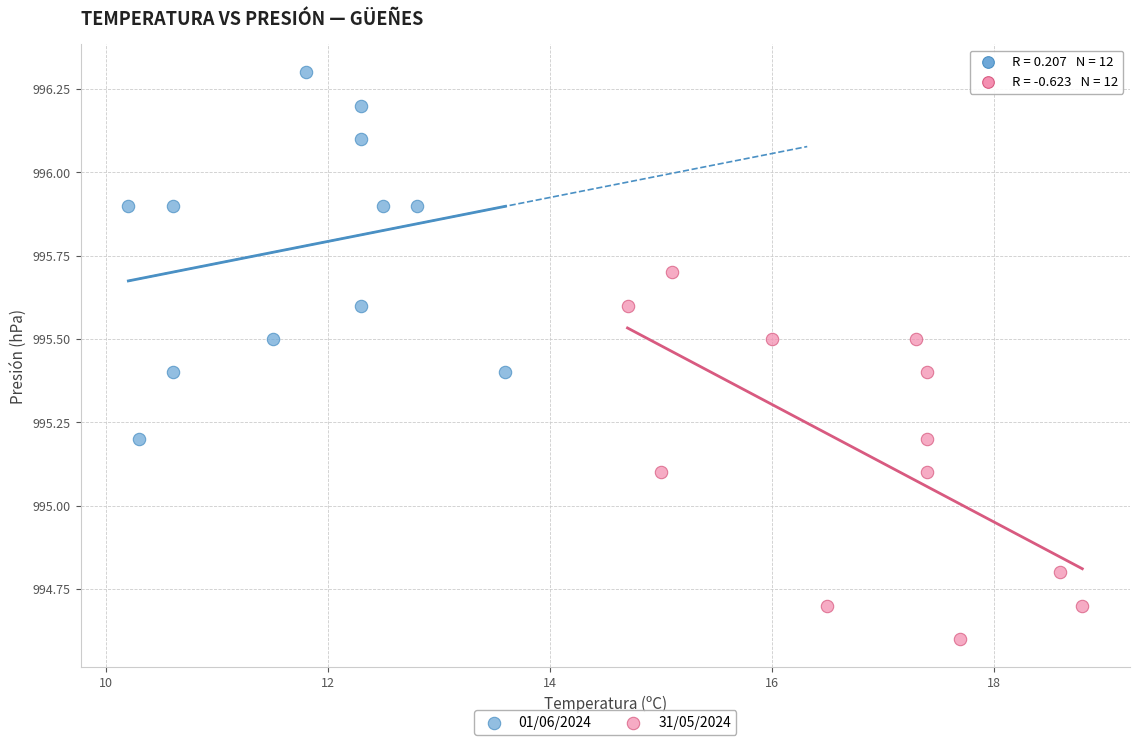

Which series contains the lowest Y value?

31/05/2024